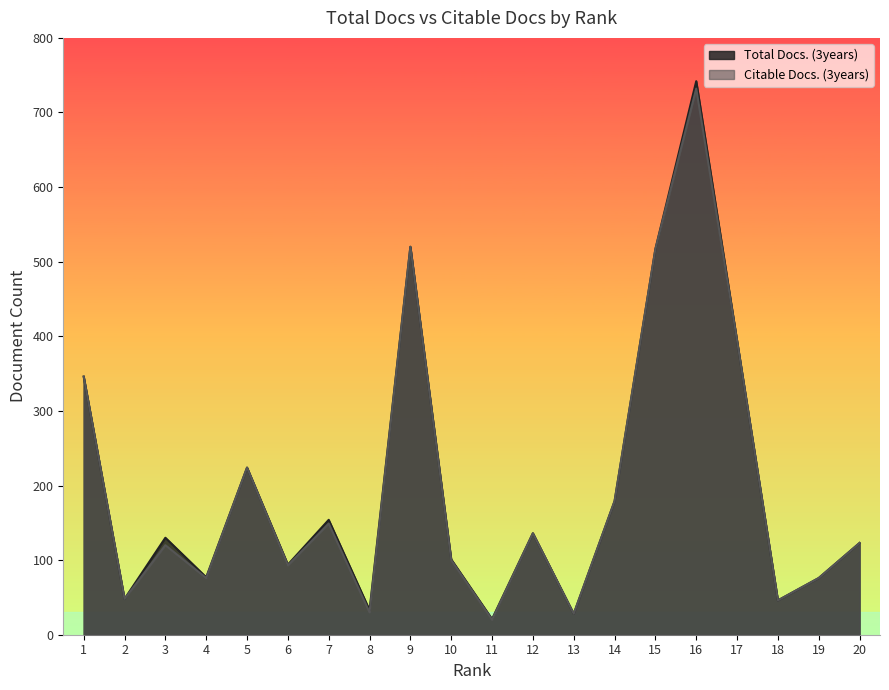

Read the Citable Docs. (3years) value at 4, to the nearest 50.

100